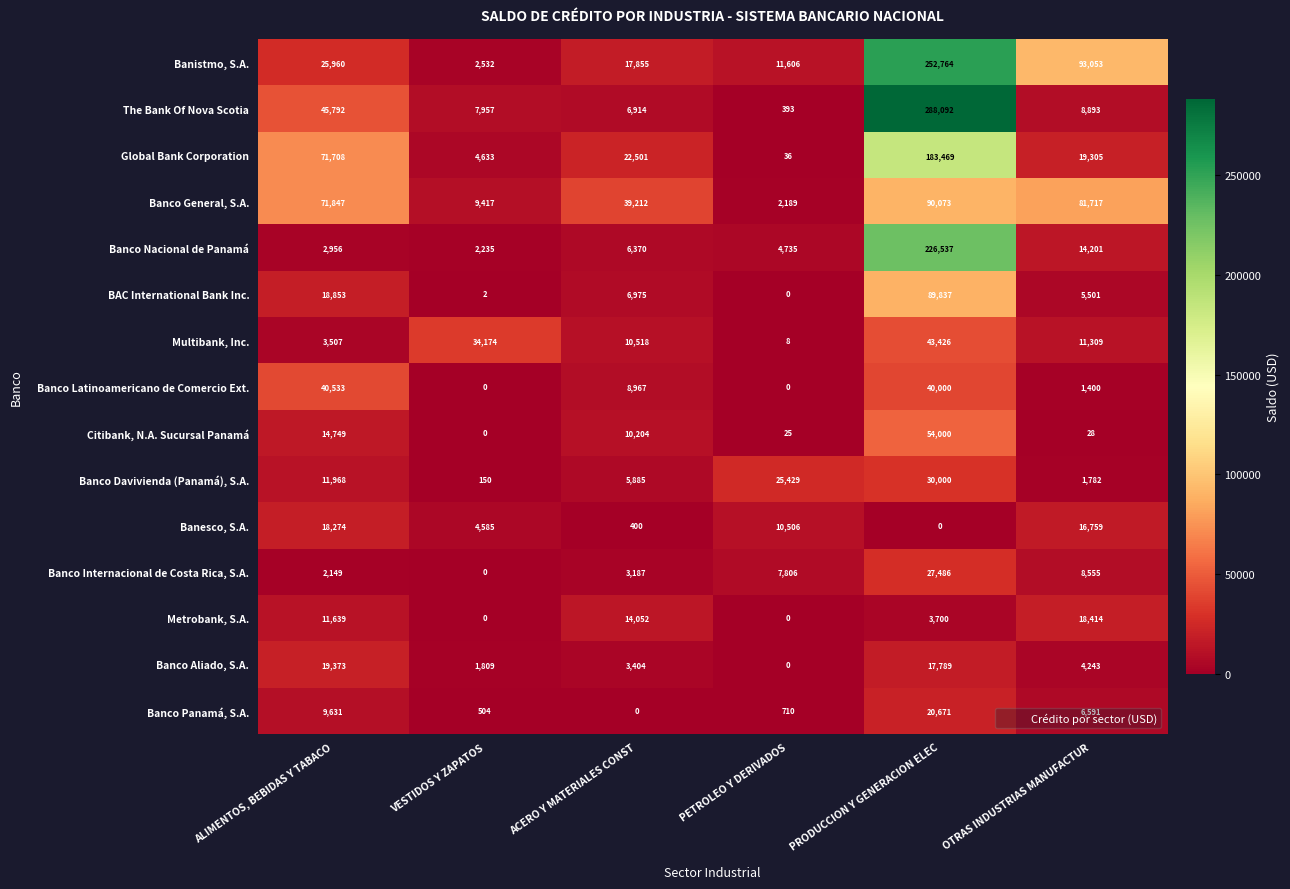

How many distinct data groups are displayed?

15